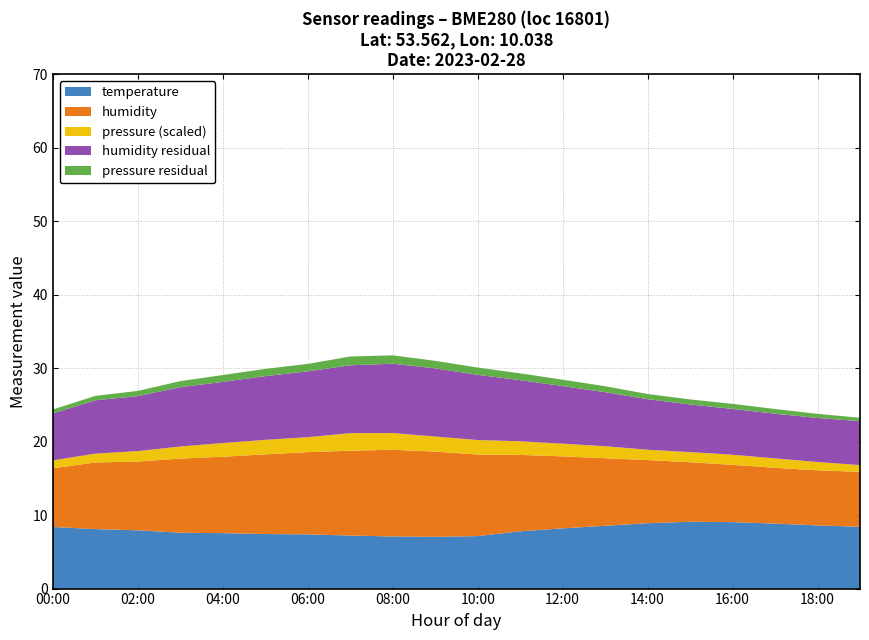

What is the highest value of the temperature series?

9.1